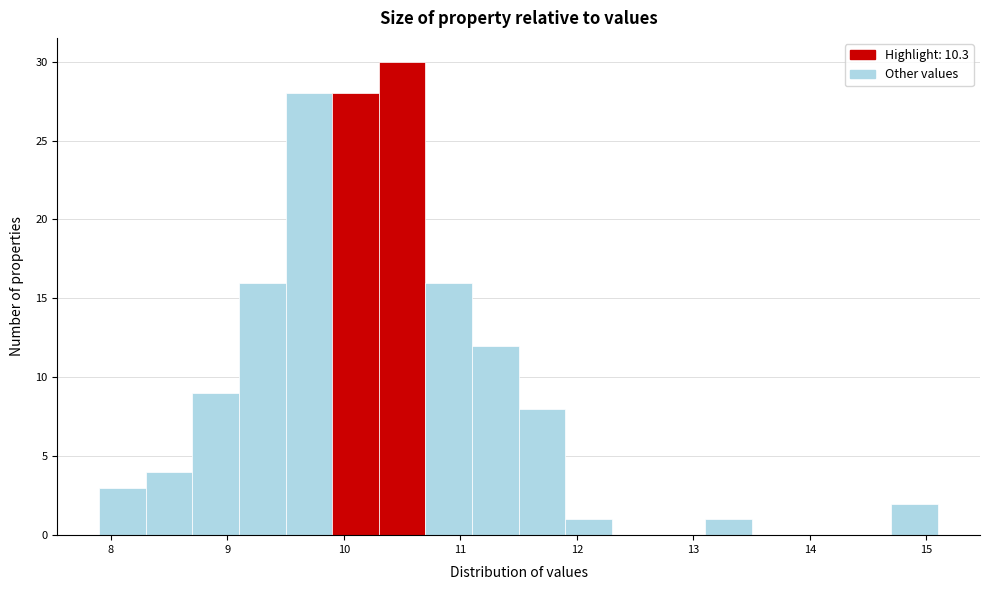

Which range on the x-axis has the tallest bar?

10.3 to 10.7